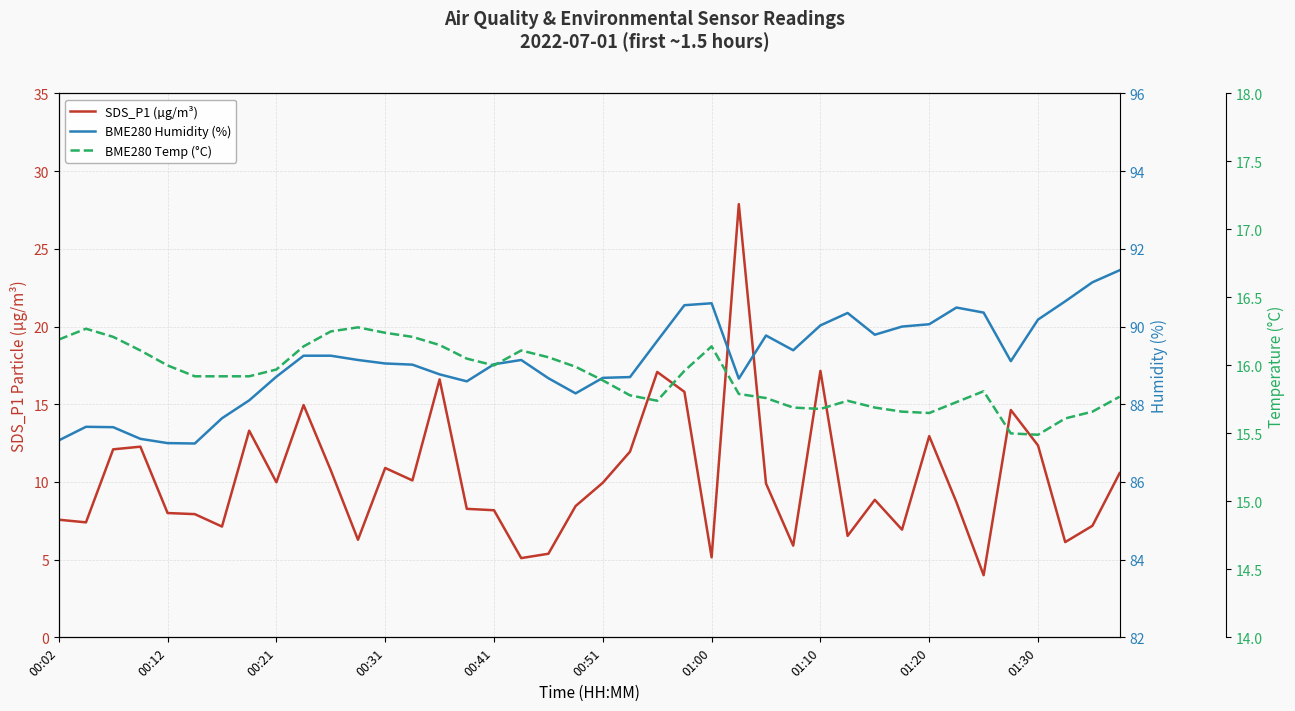

In SDS_P1 (µg/m³), how many points are lower than both neighbors (excluding endpoints)?

12